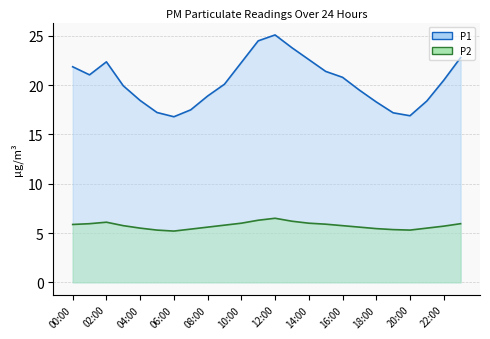

Where is the first local minimum for P2?

06:00